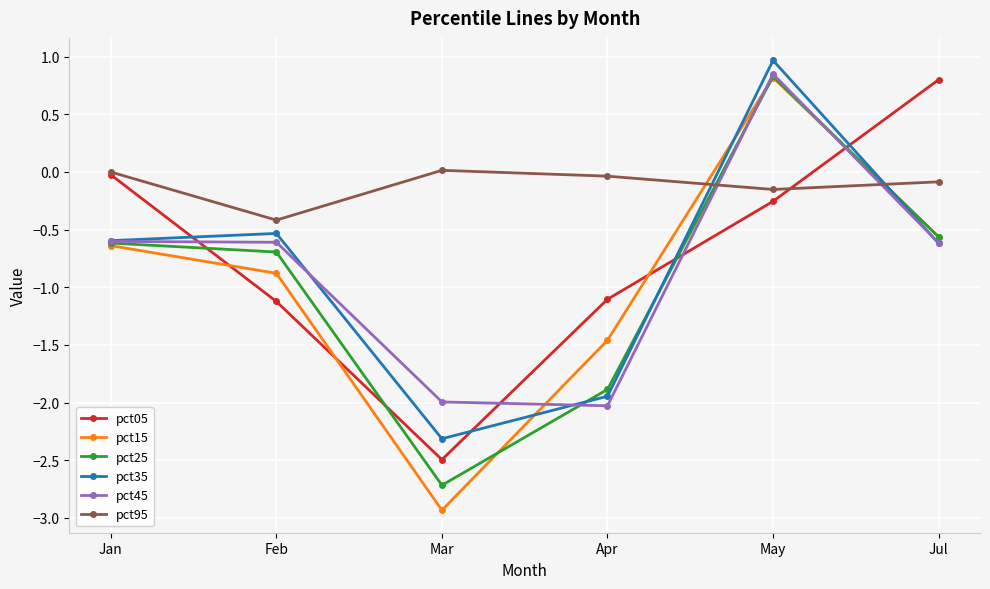

How many negative values does the pct05 series have?

5